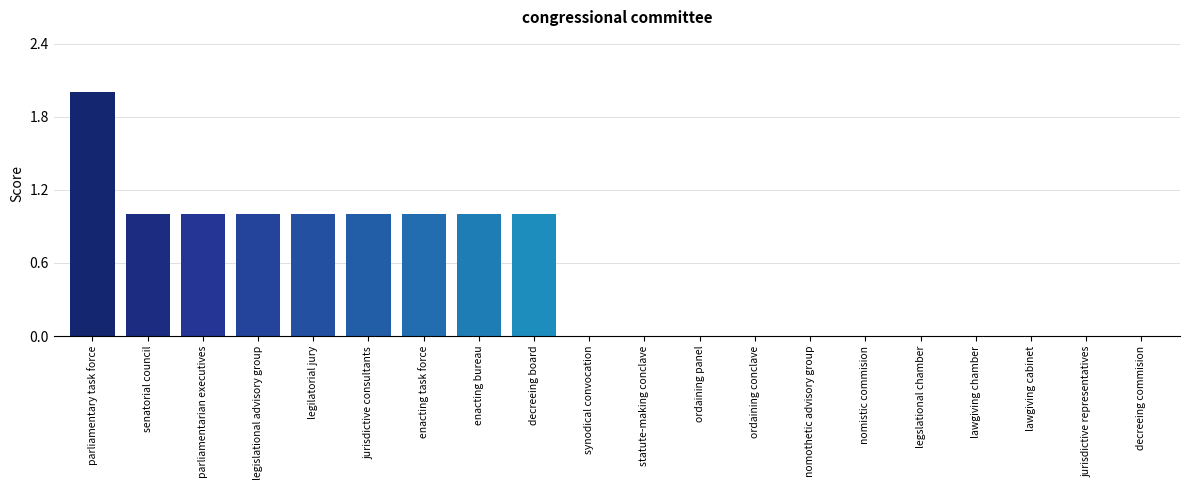

Are the bars grouped side by side (vs. stacked)?

No